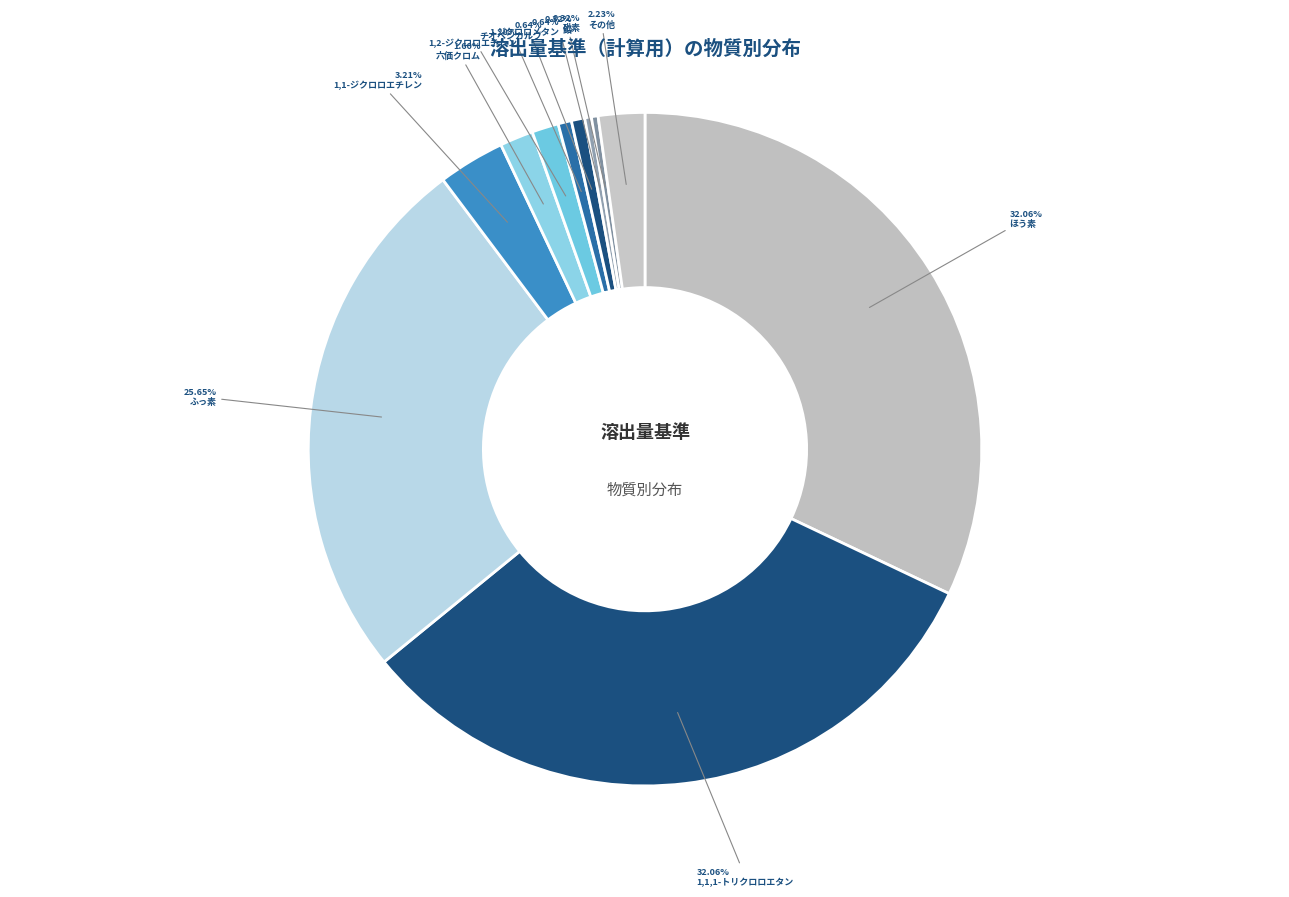

Which category has the biggest portion of the pie?

1,1,1-トリクロロエタン